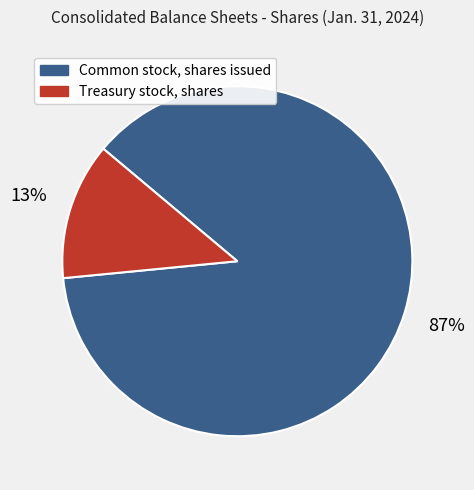

Between Common stock, shares issued and Treasury stock, shares, which is larger?

Common stock, shares issued